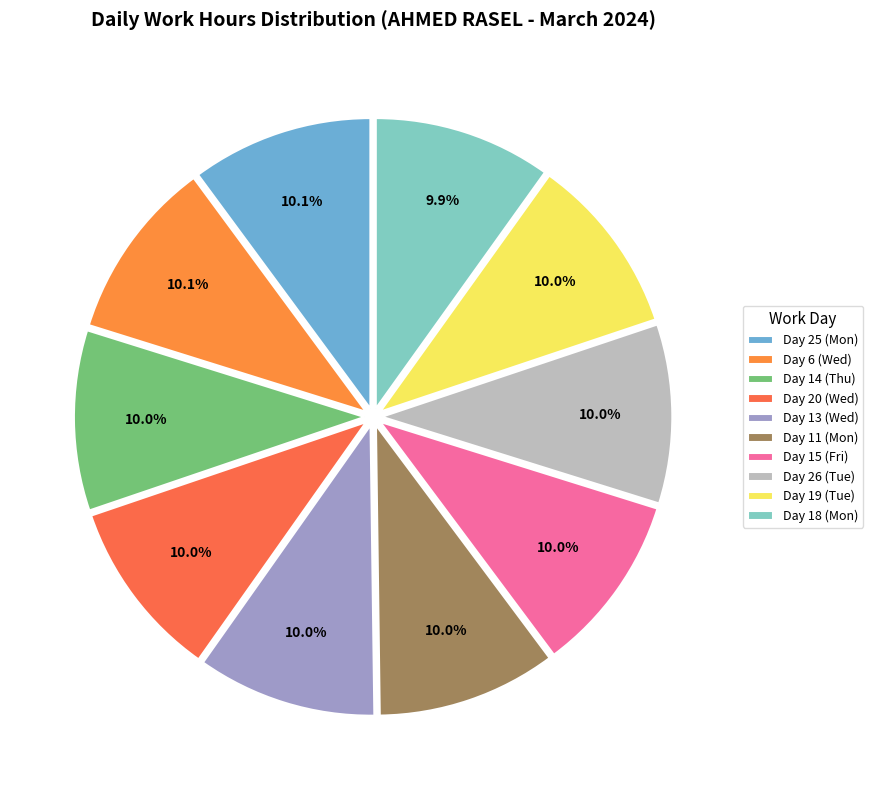

Is it true that Day 19 (Tue) is 11% of the pie?

False